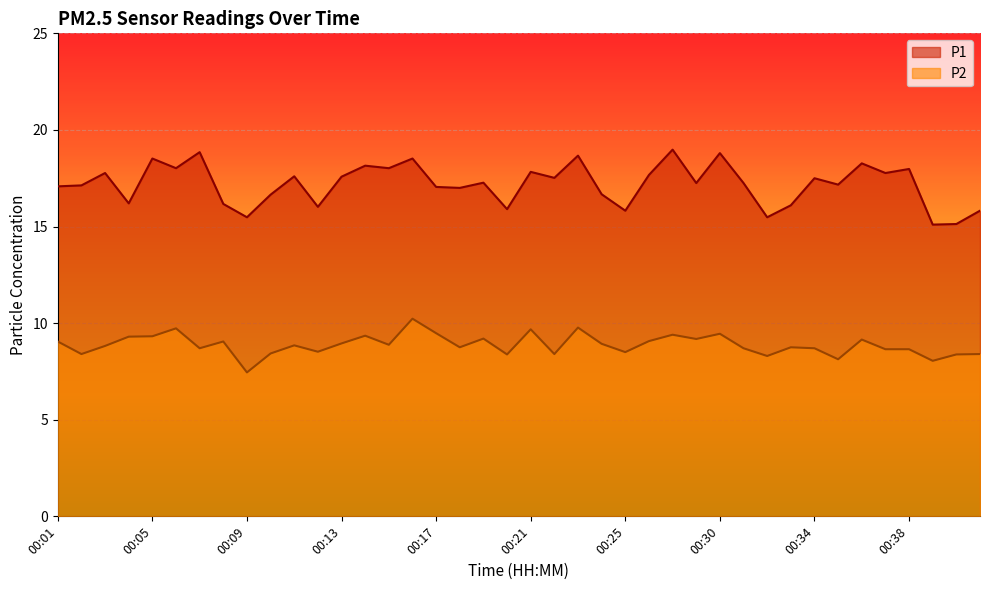

What is the minimum value shown in the chart?

7.5